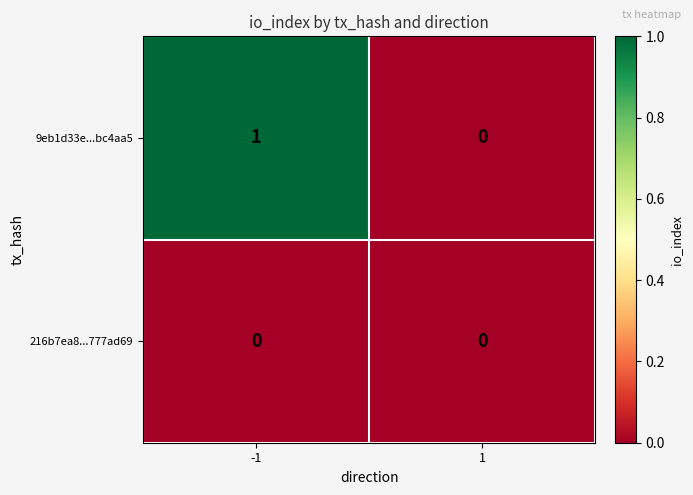

Reading left to right, list all the values displayed in this chart.

9eb1d33e...bc4aa5: 1	0
216b7ea8...777ad69: 0	0